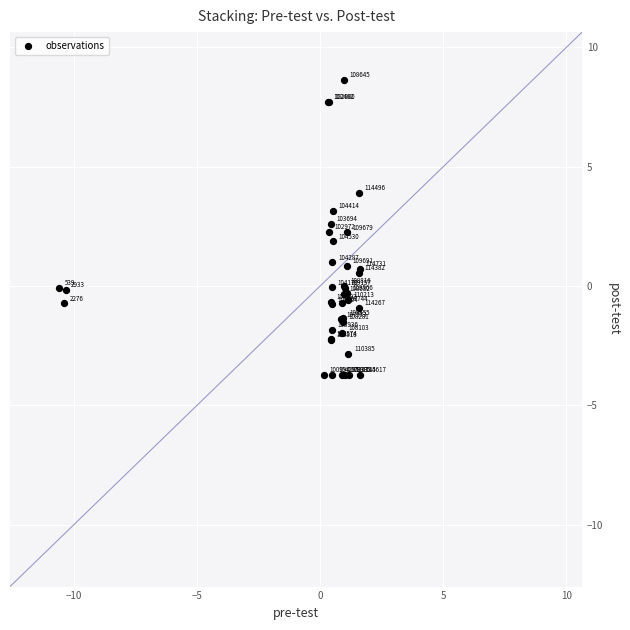

What Y value in the scatter plot is closest to 2?

1.9